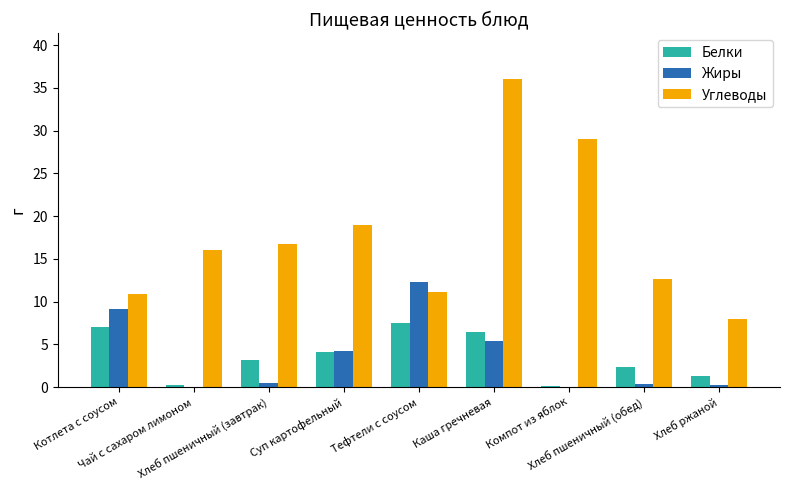

Which series has the largest total across all categories?

Углеводы